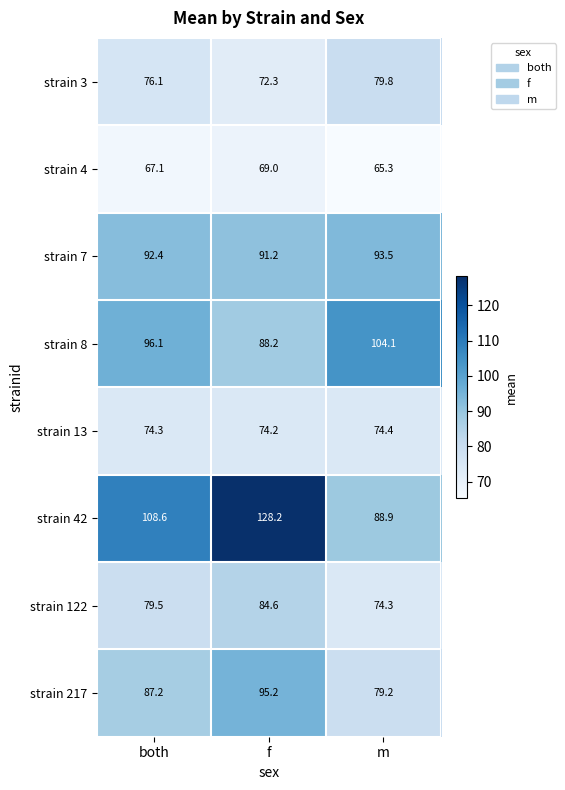

At m, list the series in order from smallest to largest.

strain 4, strain 122, strain 13, strain 217, strain 3, strain 42, strain 7, strain 8